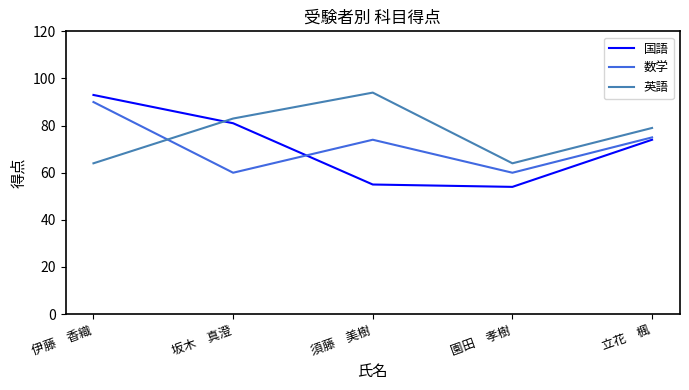

How many interior local peaks does the 数学 series have?

1